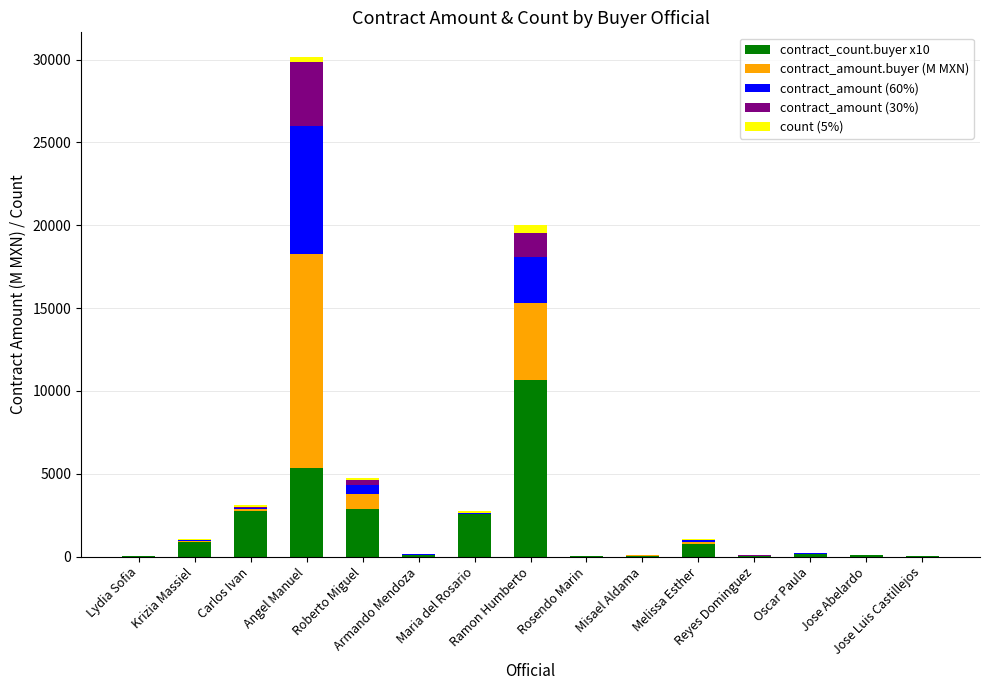

What is the sum of all contract_count.buyer x10 values?

26310.0